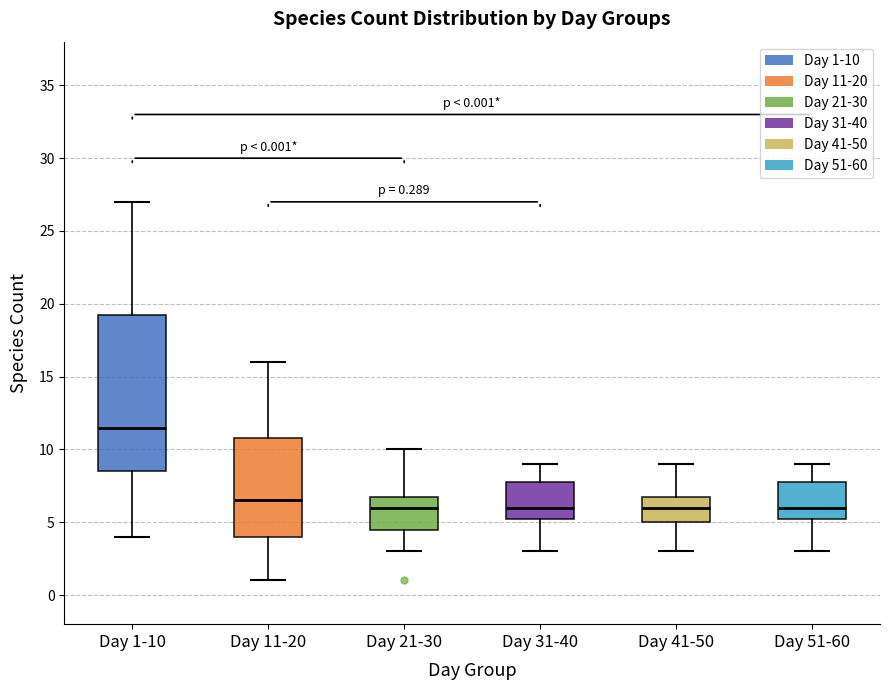

Which box has the highest median line?

Day 1-10